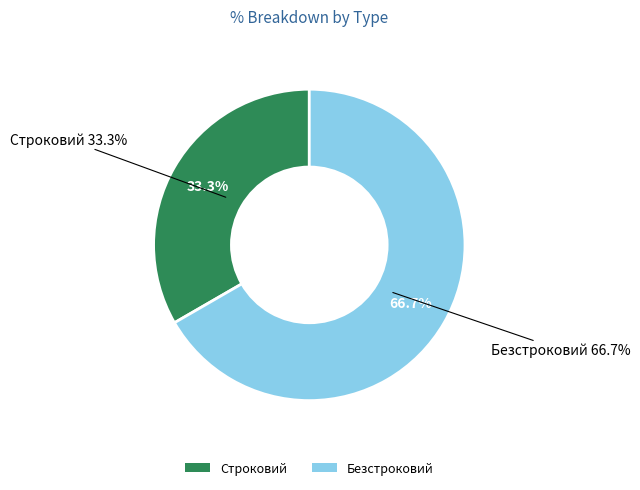

What percentage is the Строковий slice, to the nearest percent?

33%